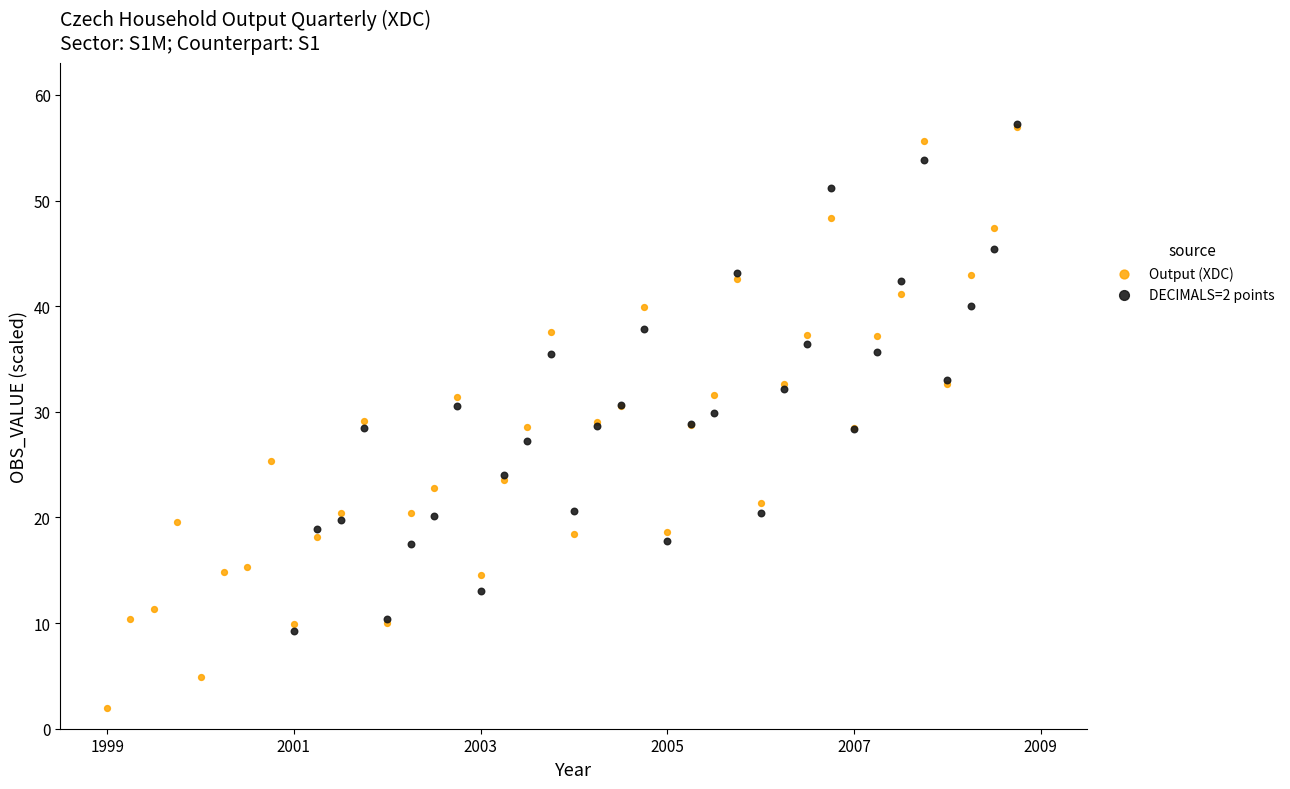

Which series contains the lowest Y value?

Output (XDC)